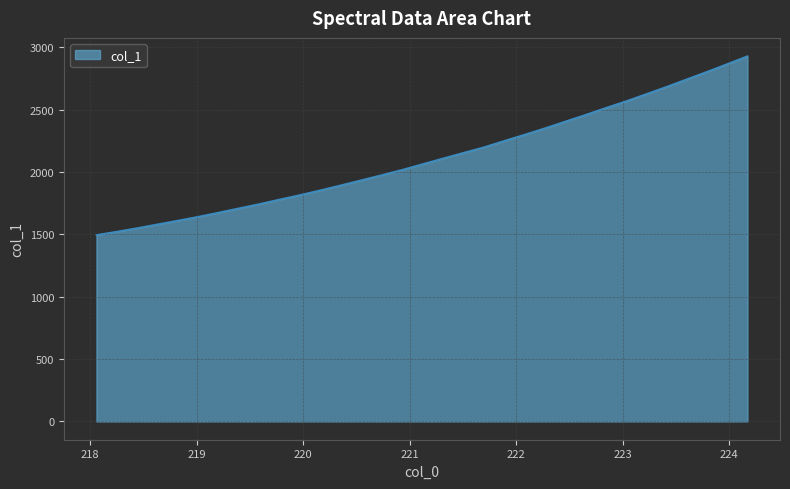

What is the difference between the maximum and minimum values?

1434.2